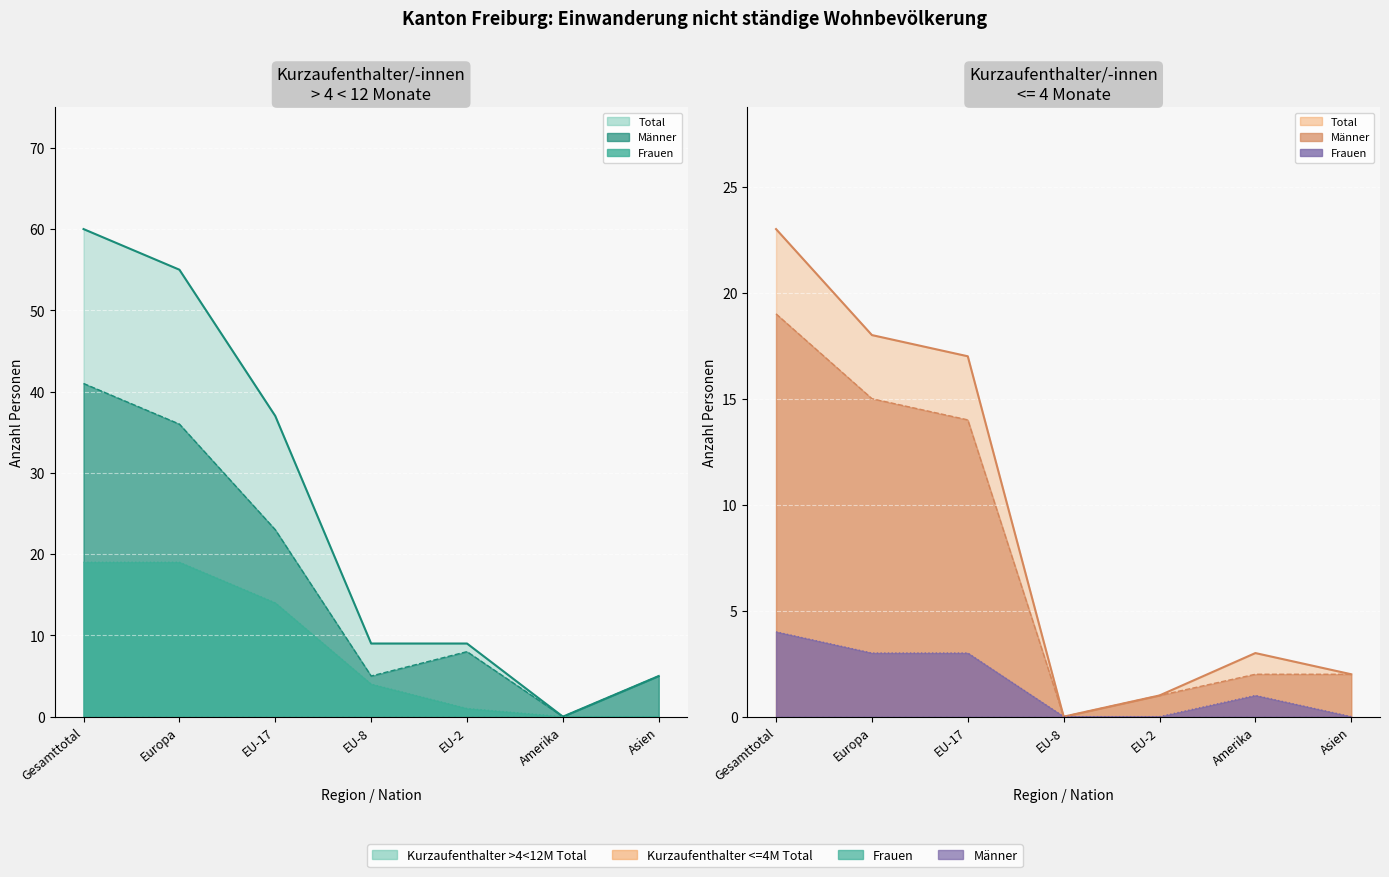

The Kurzaufenthalter <=4M Frauen series shows 0 at Asien. True or false?

True